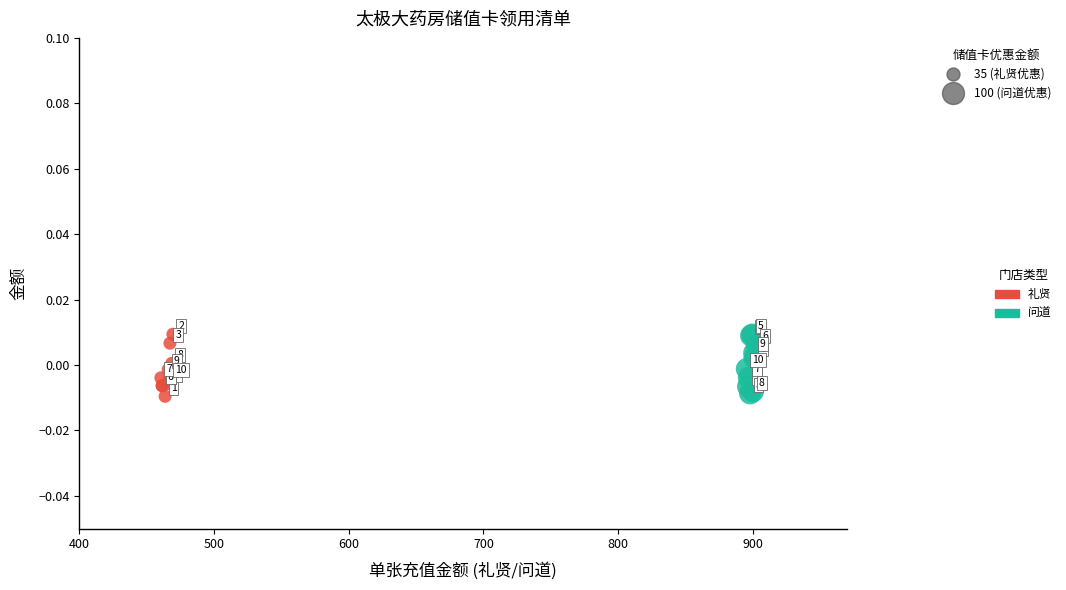

Which series contains the lowest Y value?

礼贤